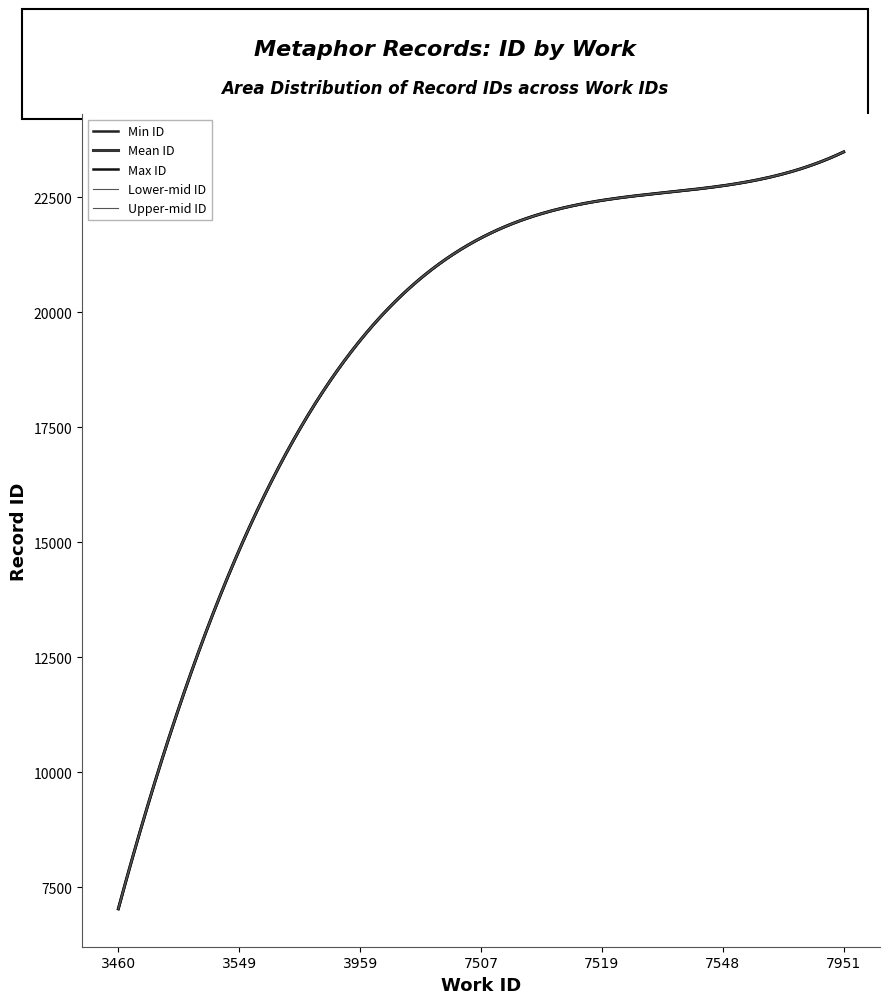

What is the sum of all values?

196026